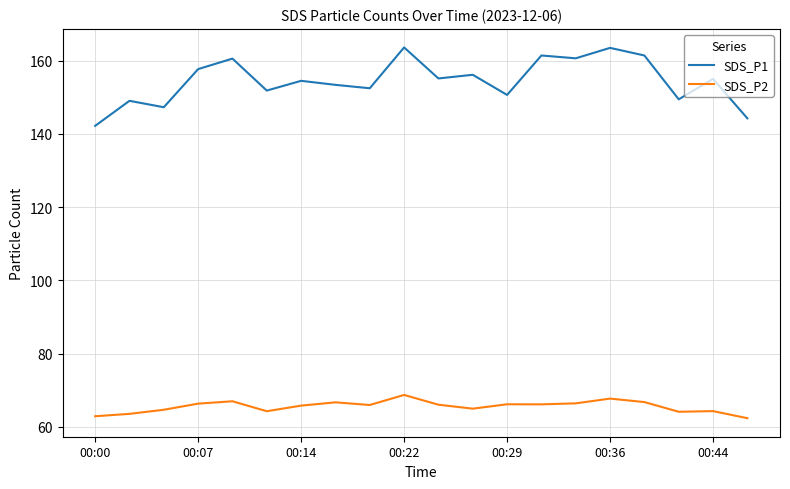

Rank the series by their maximum value, from highest to lowest.

SDS_P1, SDS_P2